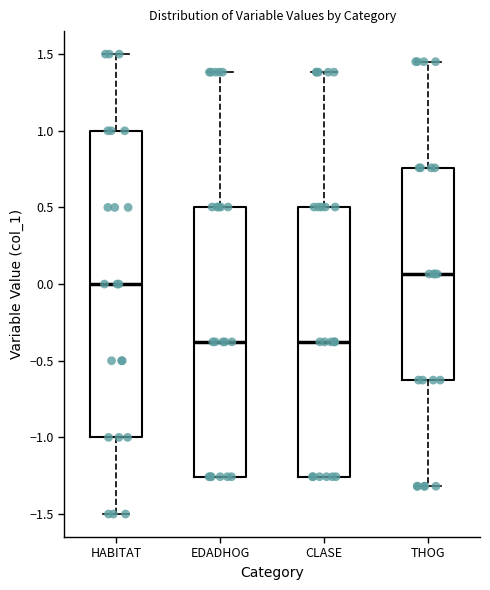

Which box's median line is the highest?

THOG